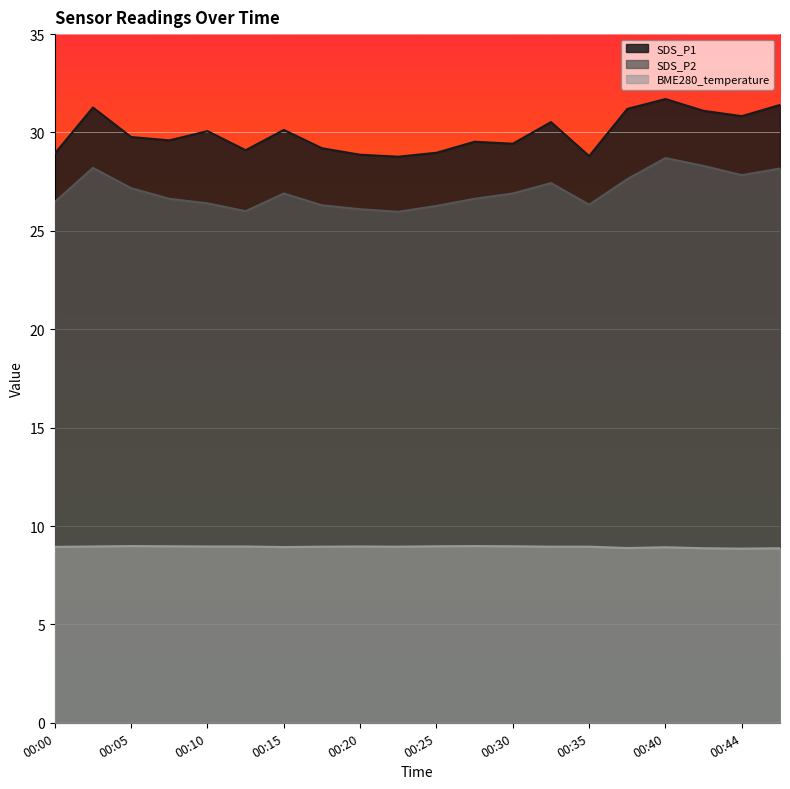

What is the approximate value of SDS_P2 at 00:10?

26.4